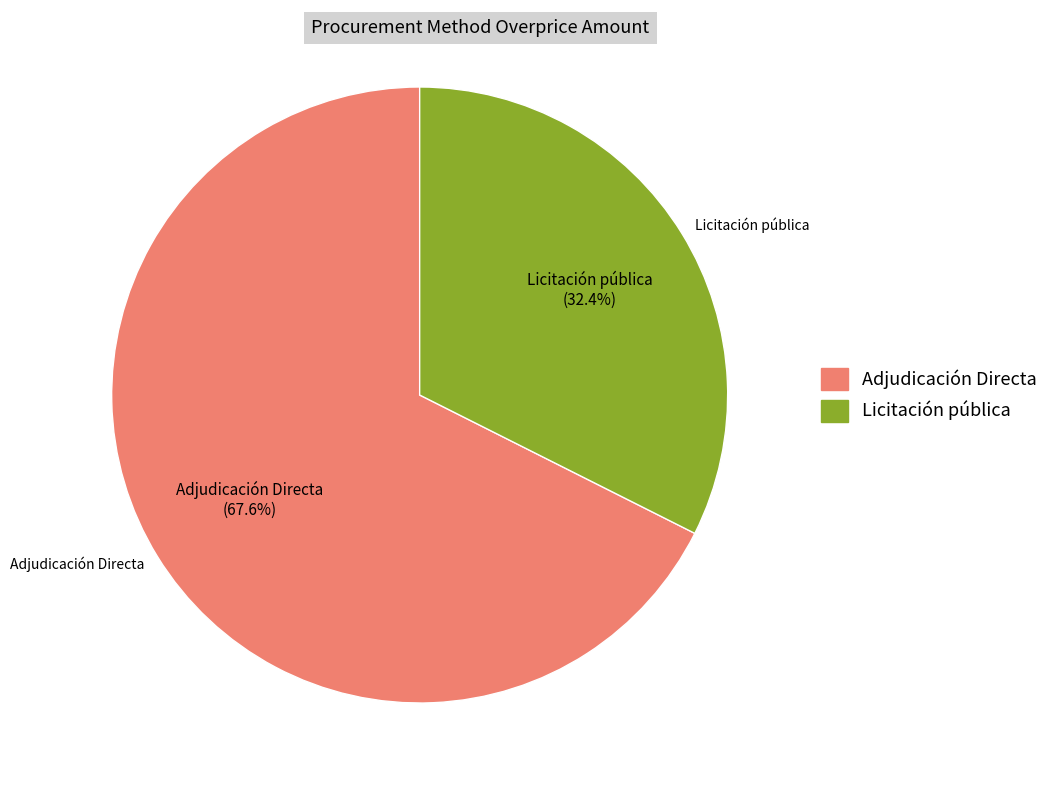

Which has a higher value, Adjudicación Directa or Licitación pública?

Adjudicación Directa